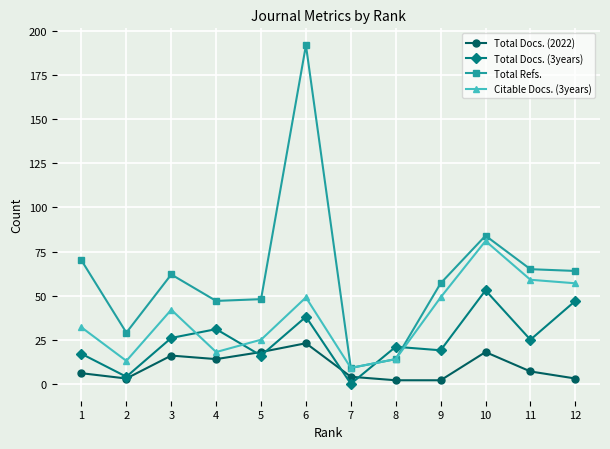

What is the difference between the highest and lowest values at 12?

61